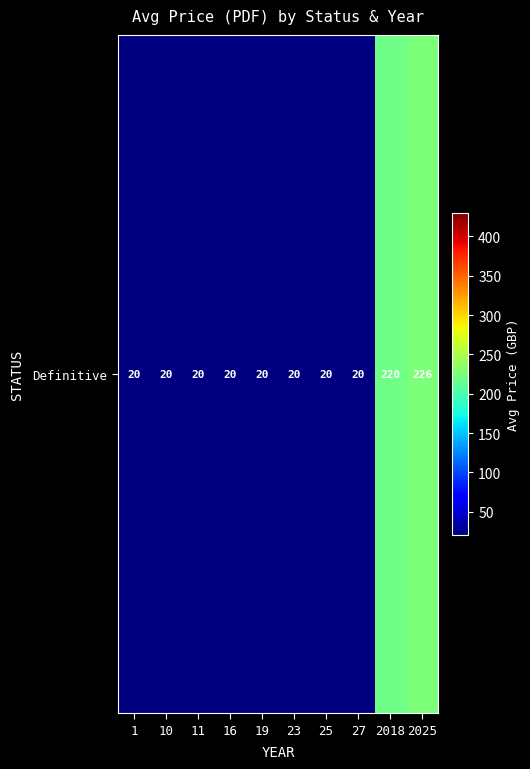

Between 16 and 25, which is larger?

16